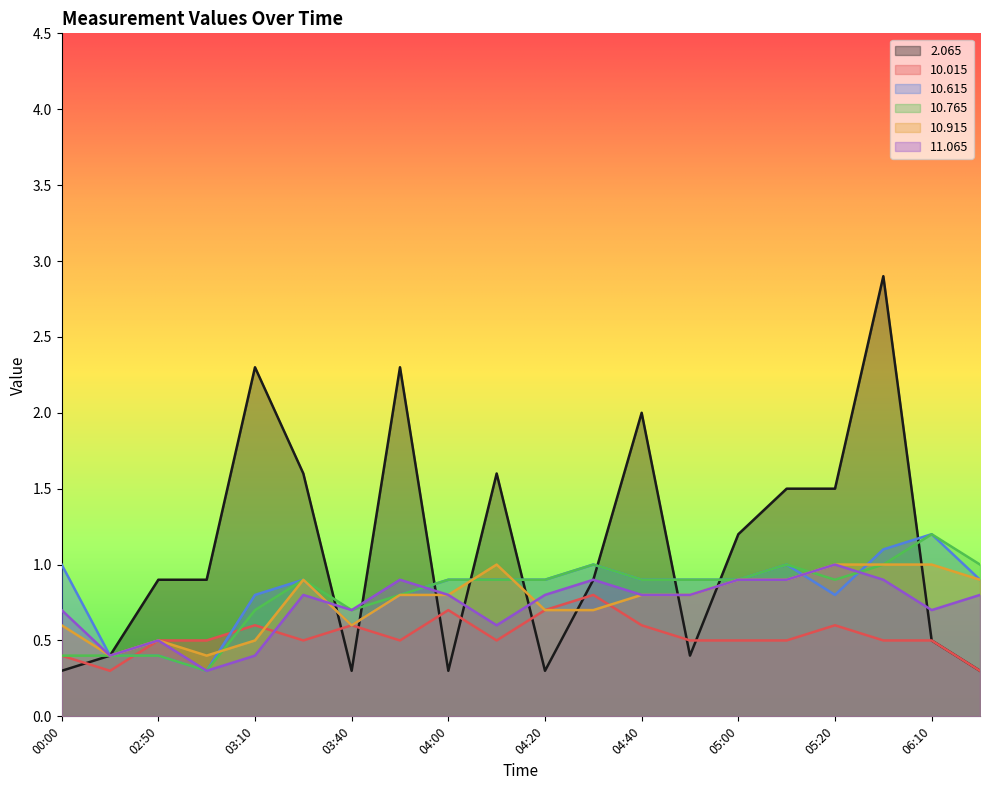

What is the maximum value for   2.065?

2.9